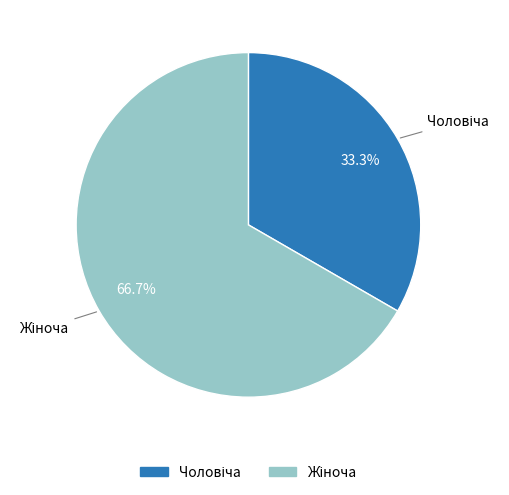

Does any single category account for the majority?

Yes